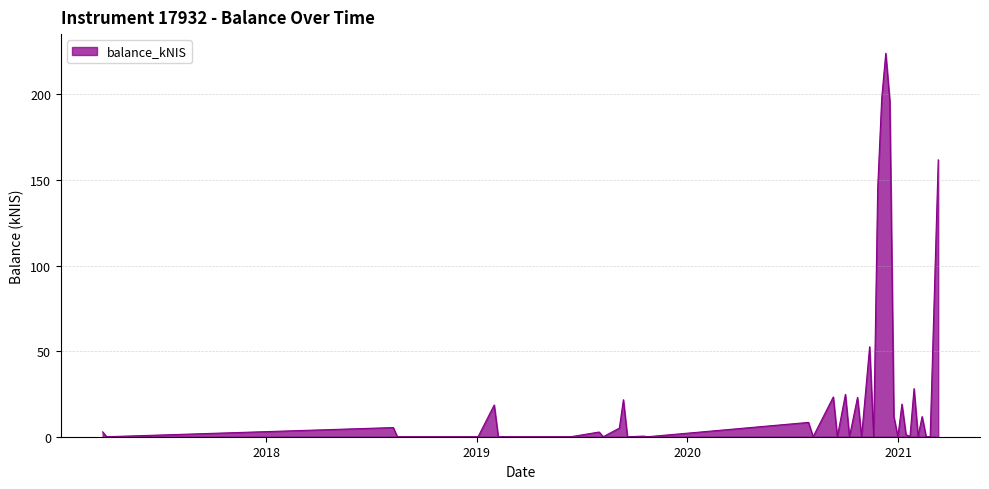

What is the maximum value shown in the chart?

224.0